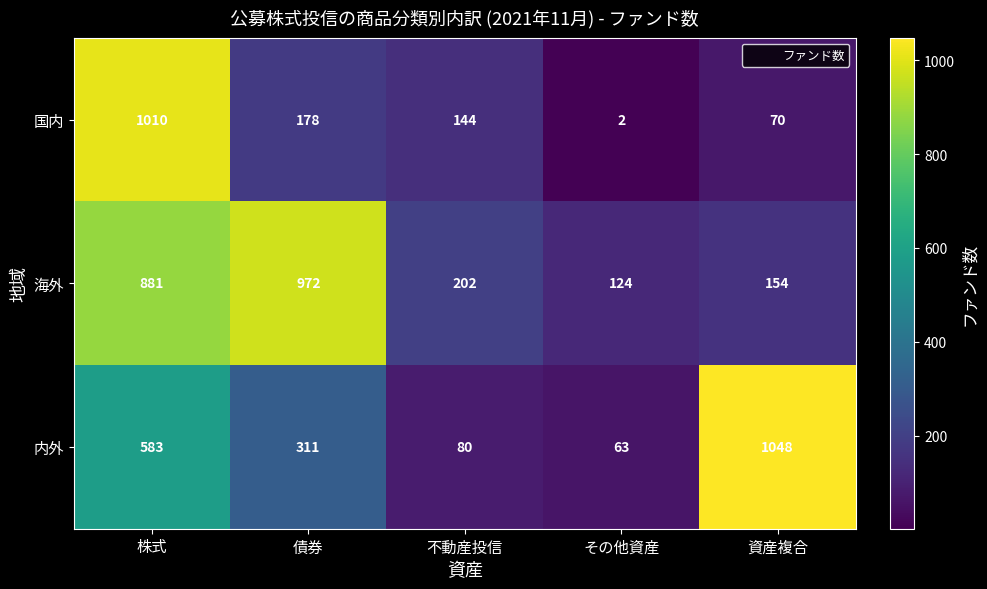

Reading left to right, extract all data points from this chart.

国内: 株式=1010	債券=178	不動産投信=144	その他資産=2	資産複合=70
海外: 株式=881	債券=972	不動産投信=202	その他資産=124	資産複合=154
内外: 株式=583	債券=311	不動産投信=80	その他資産=63	資産複合=1048